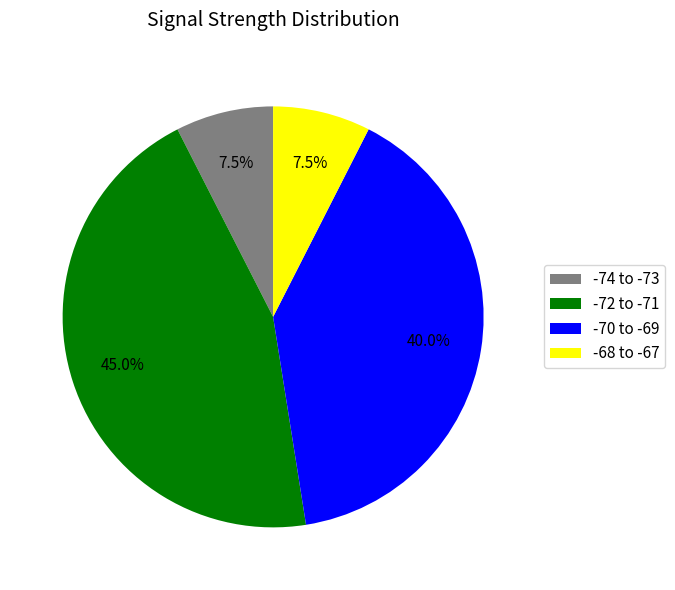

Is there any slice that represents more than half of the pie?

No